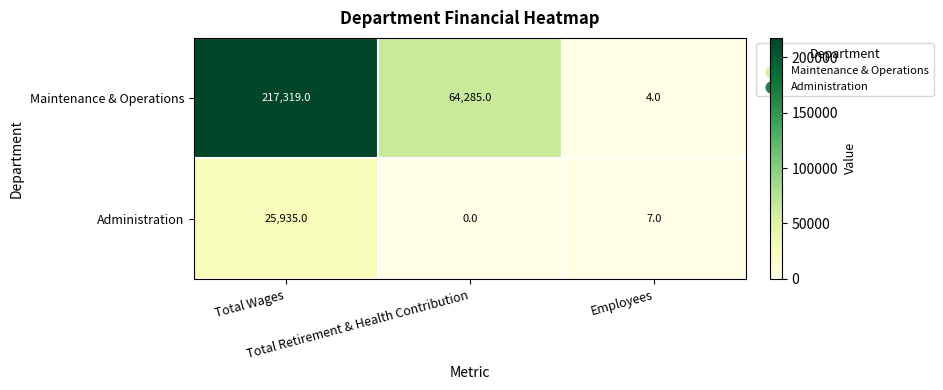

Which series has the largest range (max minus min)?

Maintenance & Operations